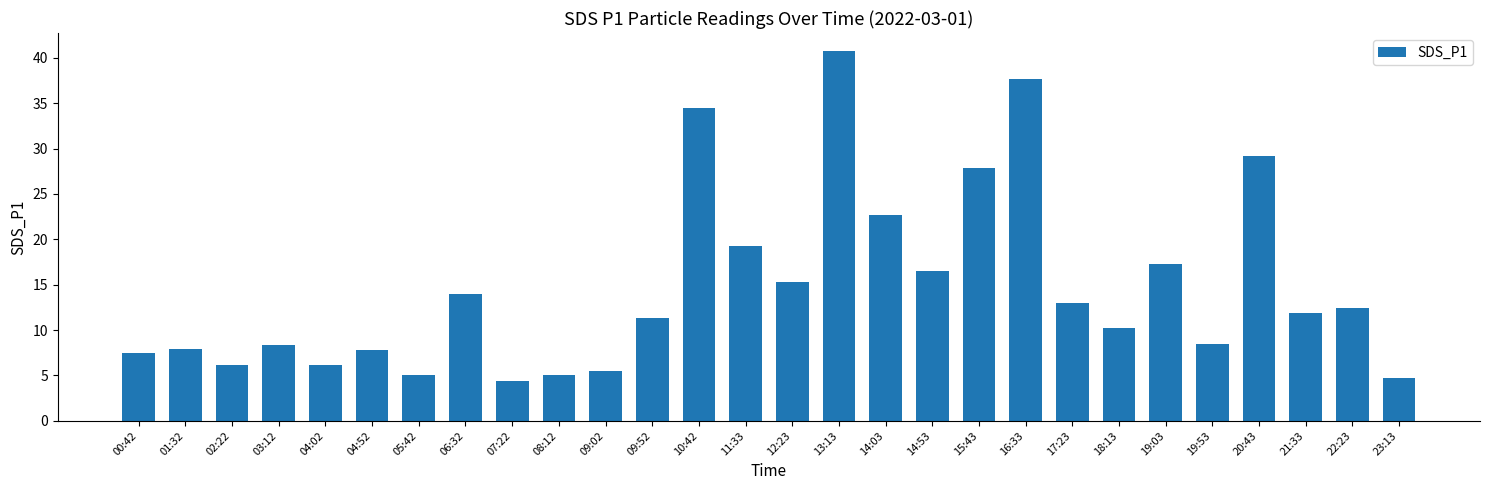

At which category does the chart reach its peak across all series?

13:13